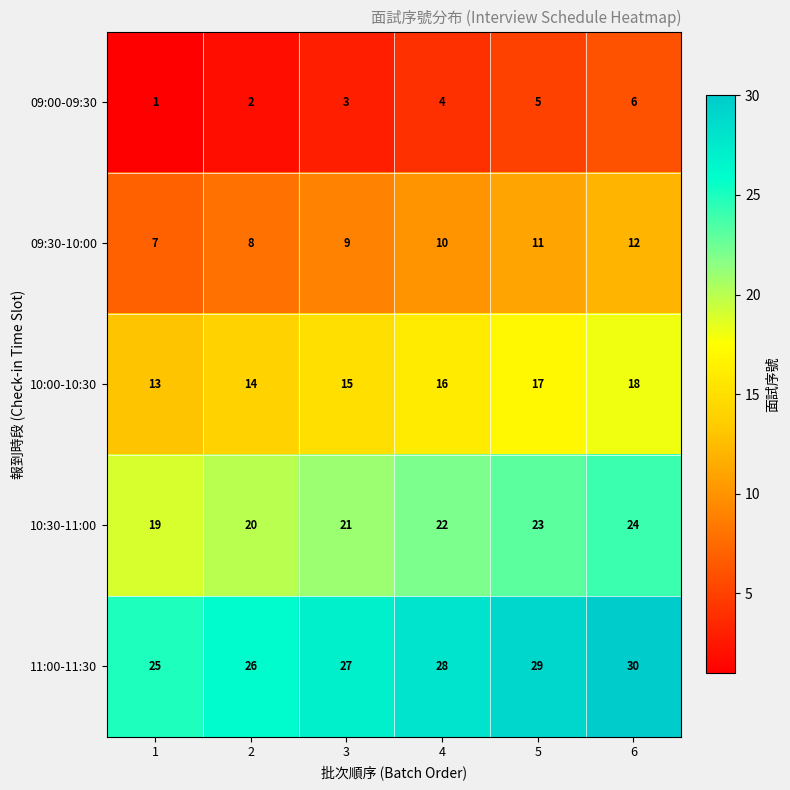

At which category does the chart reach its peak across all series?

6